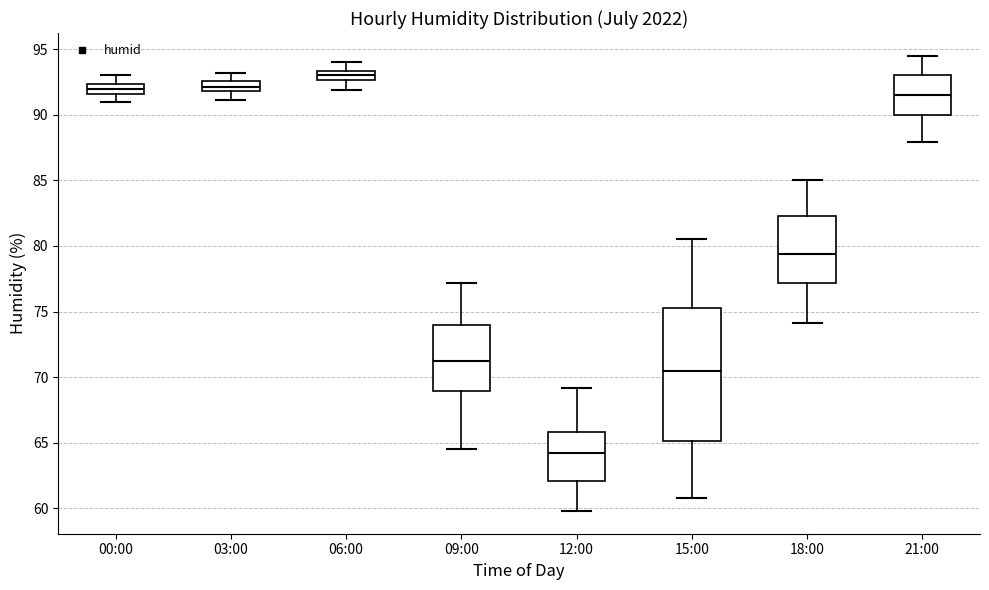

Comparing the boxes themselves (not the whiskers), which one is the tallest?

15:00